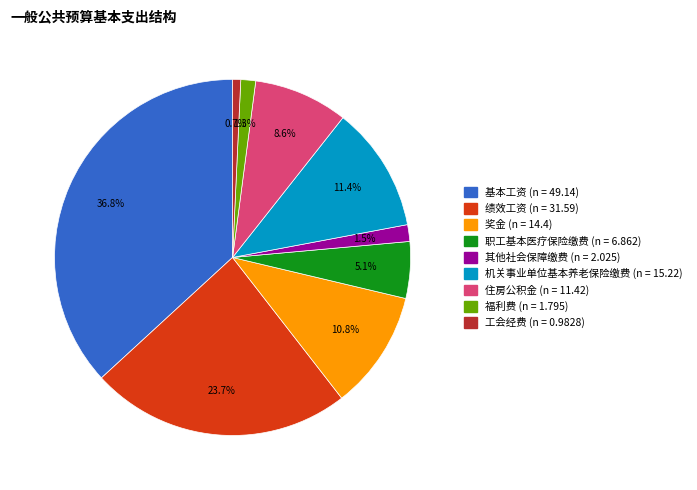

What percentage is the 工会经费 slice, to the nearest percent?

1%